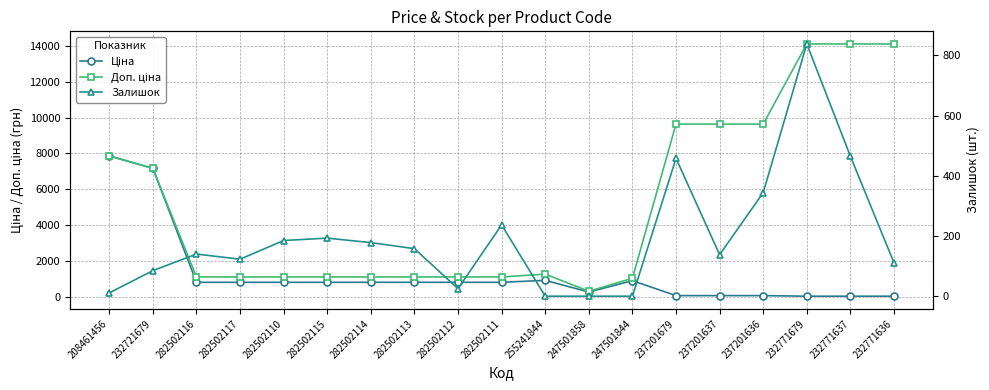

True or false: Залишок has more than 0 interior local peaks.

True